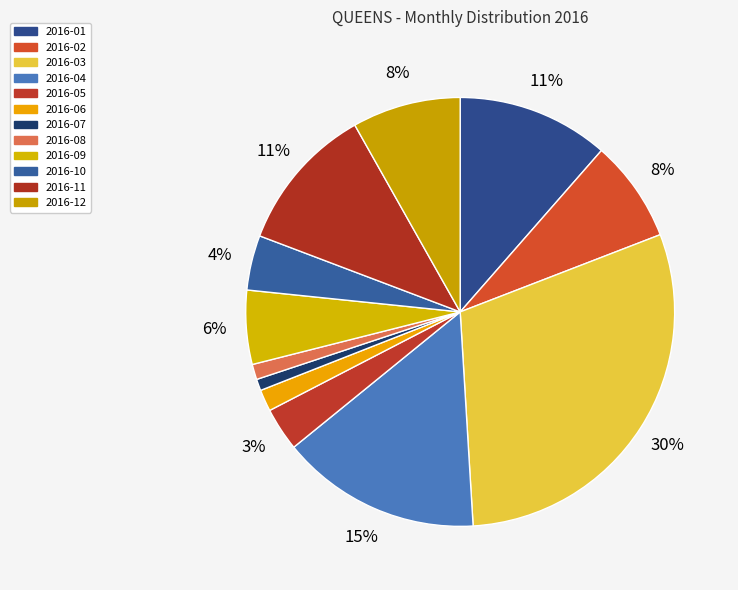

Which slice is the smallest?

2016-07